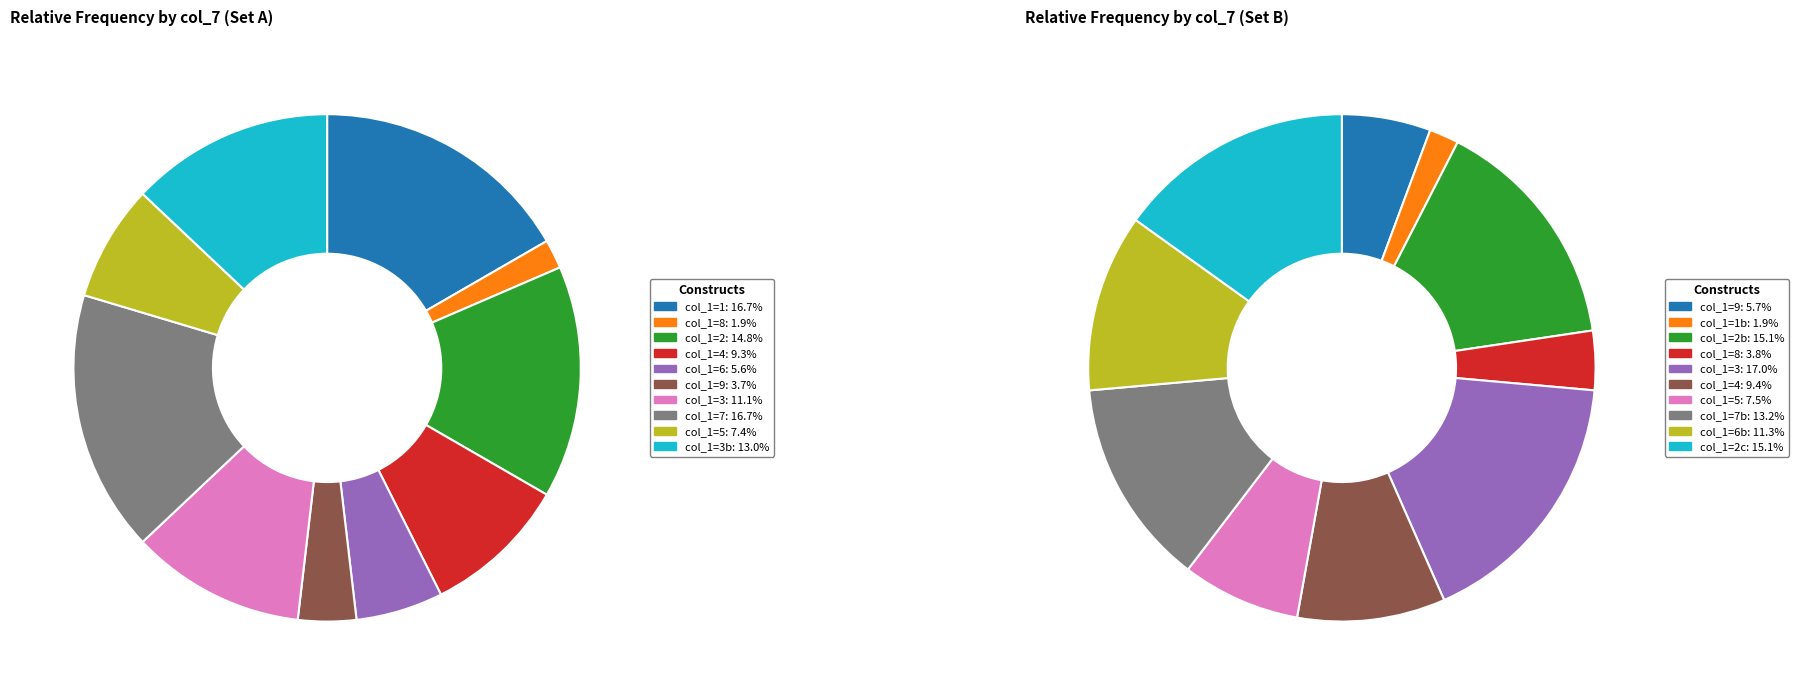

Between 3 and 2, which is larger?

2